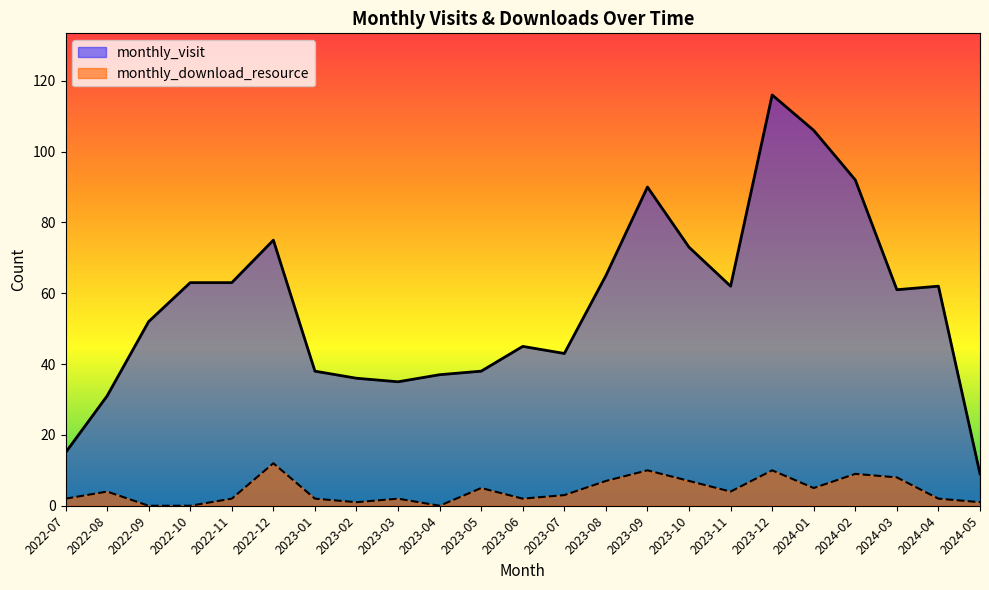

Rank the series at 2023-12 from lowest to highest value.

monthly_download_resource, monthly_visit